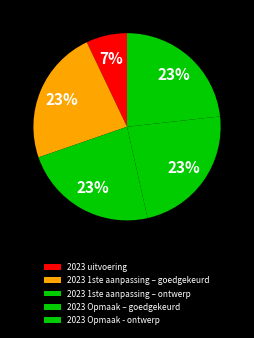

Is it true that 2023 1ste aanpassing – goedgekeurd is 15% of the pie?

False